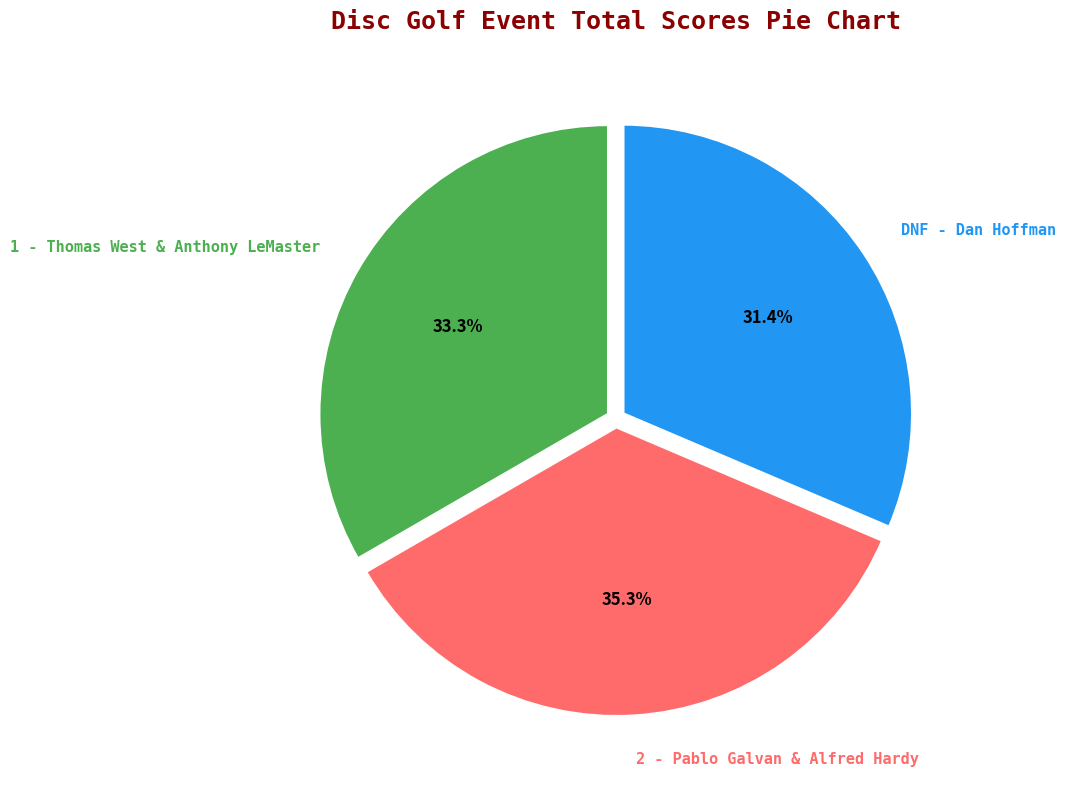

Is the sum of 2 - Pablo Galvan & Alfred Hardy and DNF - Dan Hoffman greater than half?

Yes